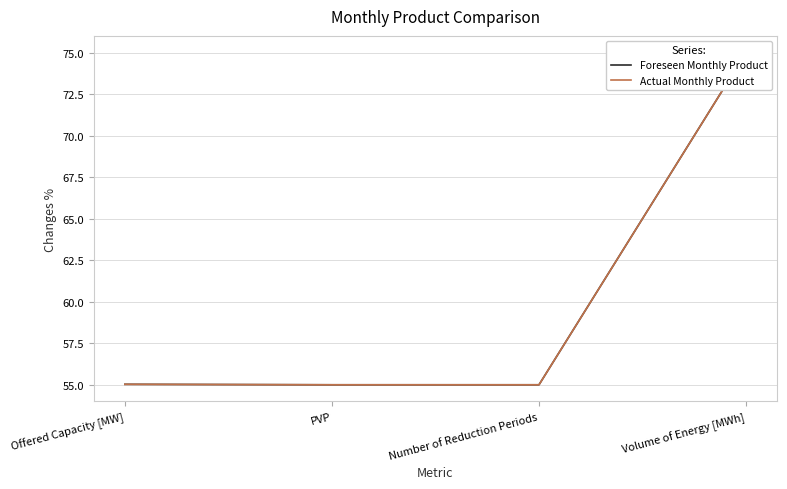

What is the label of the 1st point from the left?

Offered Capacity [MW]